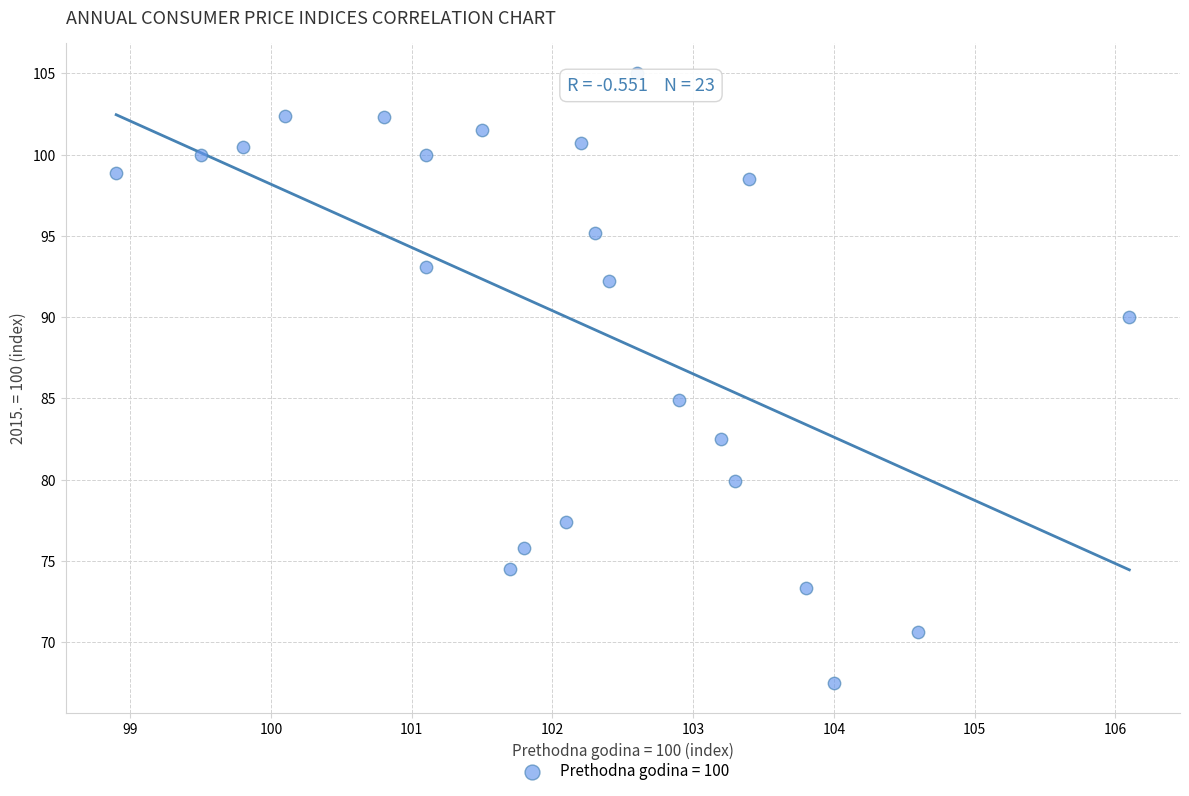

What is the range of X values (max minus min)?

7.2